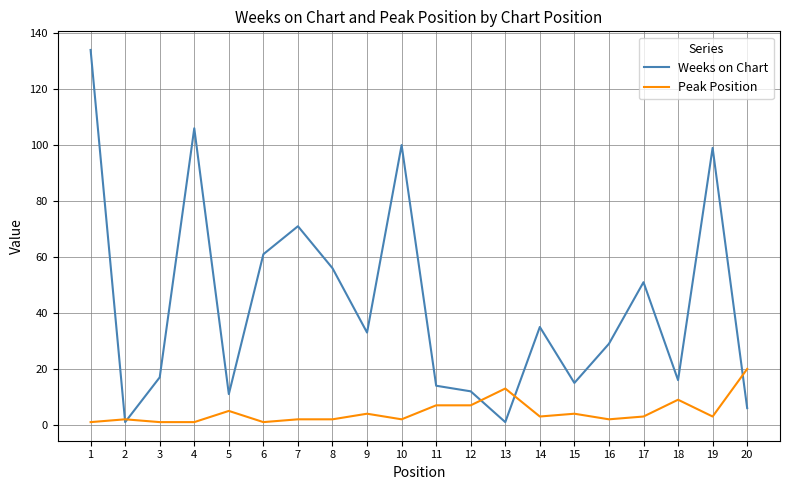

What is the greatest value displayed?

134